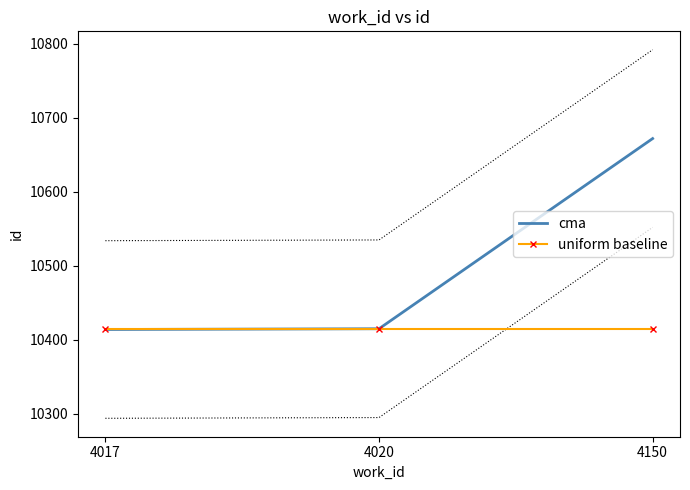

Which series changed the most between 4020 and 4150?

cma